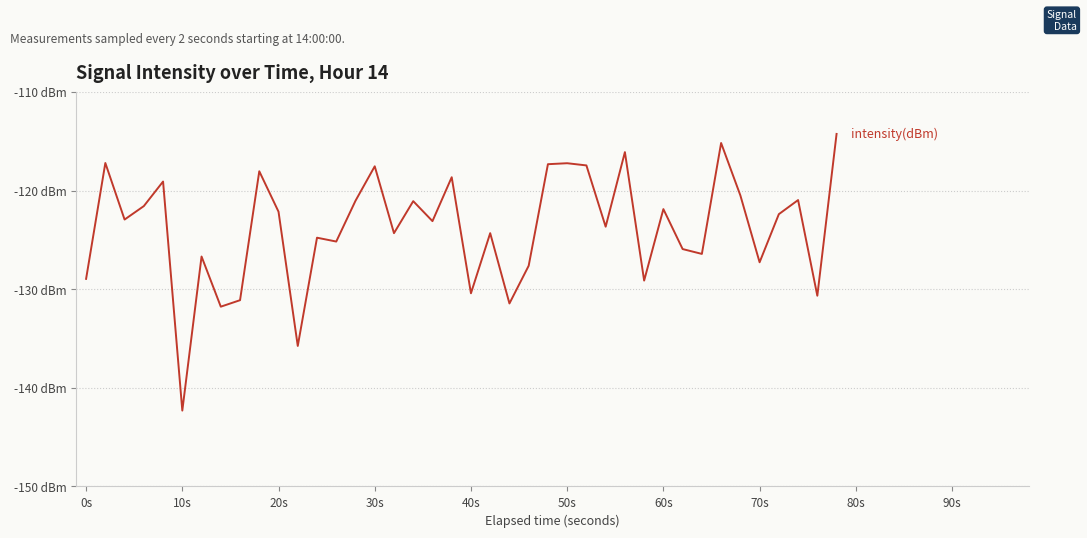

Does the chart have visible grid lines?

Yes